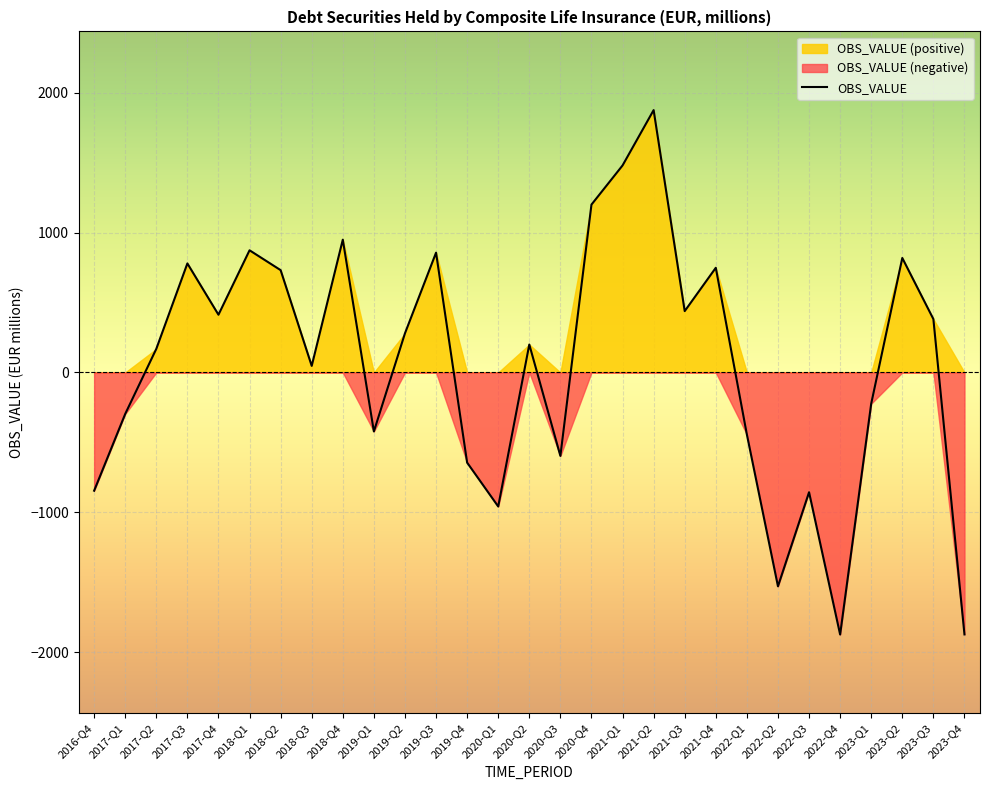

True or false: the data shows -1073.1 at 2023-Q4.

False